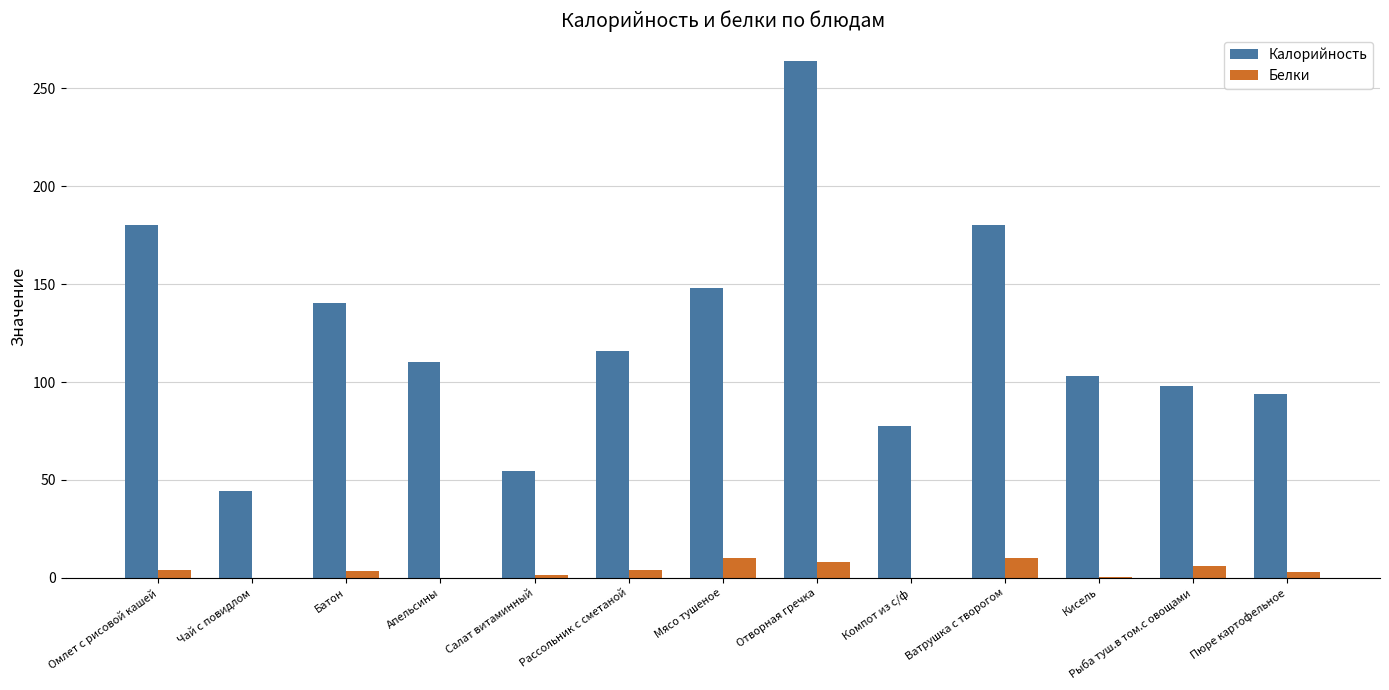

At which label does Белки first exceed 3?

Омлет с рисовой кашей